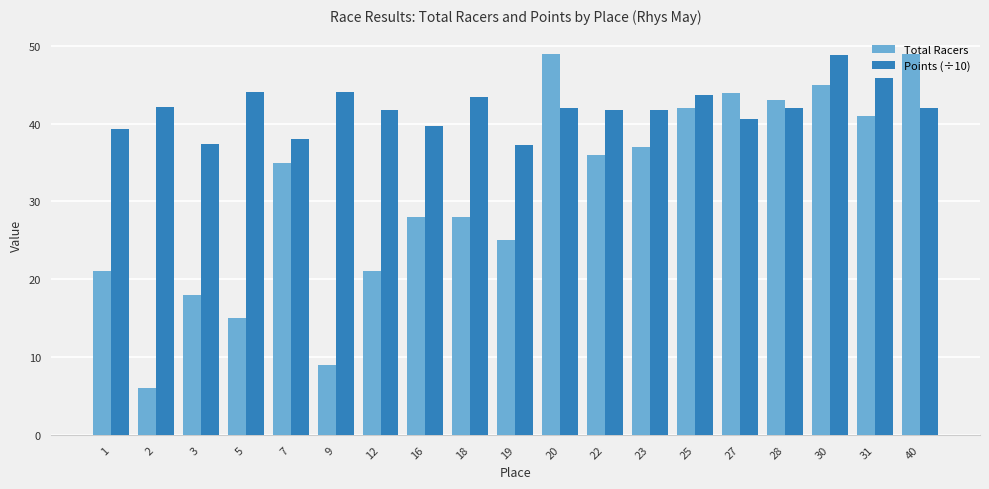

The value of Points (÷10) at 7 is 52.6. True or false?

False